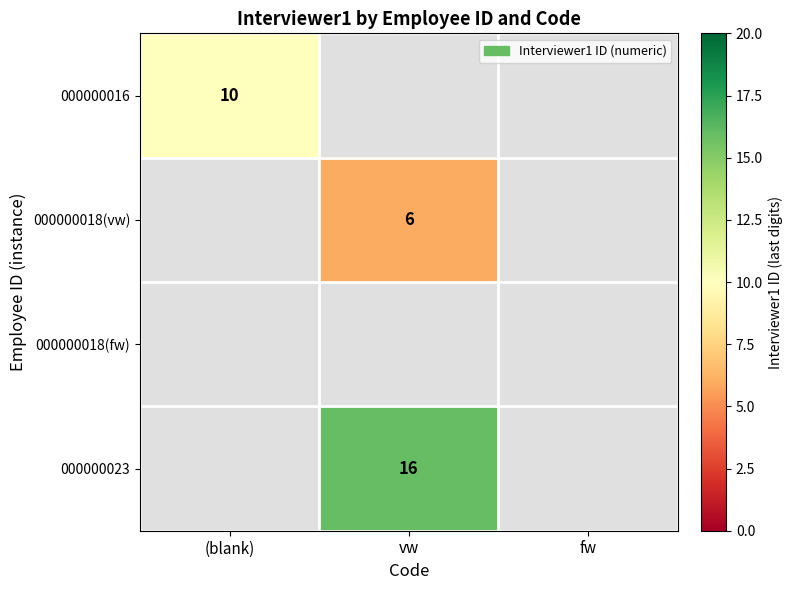

The 000000018(vw) series shows 1 at vw. True or false?

False